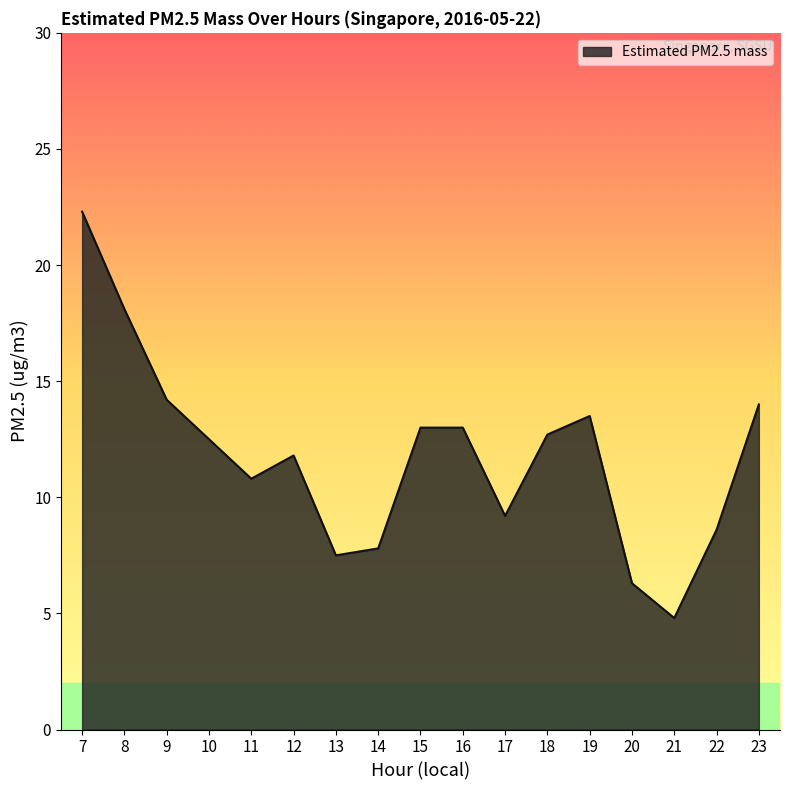

At which category does the chart reach its peak across all series?

7